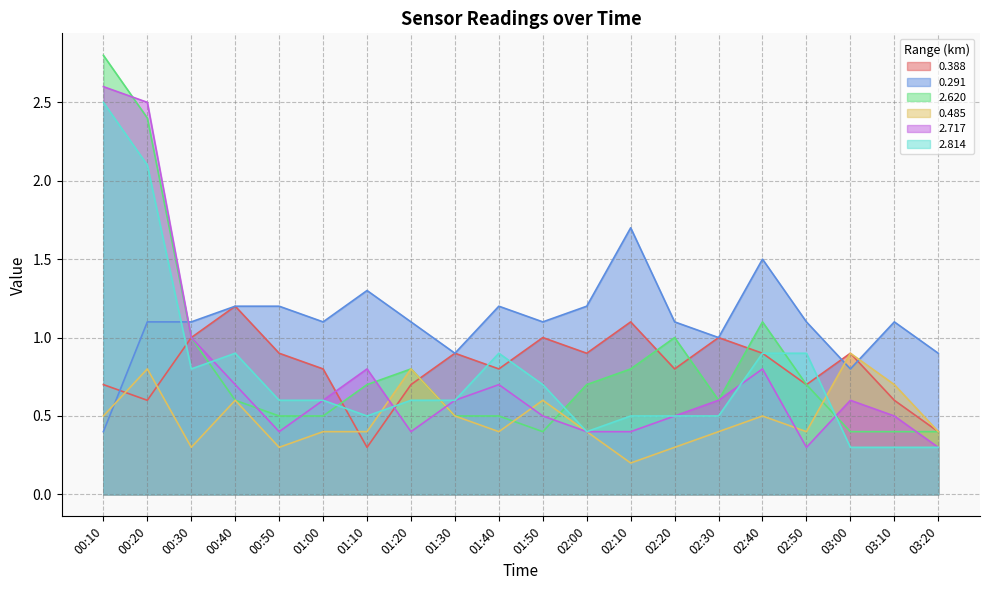

True or false: 0.291 and 2.620 intersect in this chart.

True